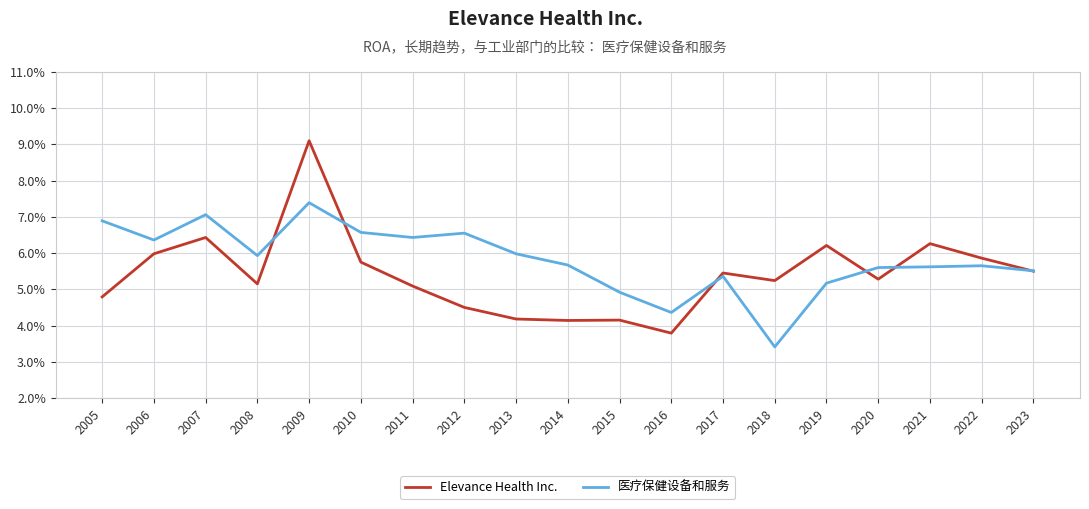

What are all the series names shown in the legend?

Elevance Health Inc., 医疗保健设备和服务